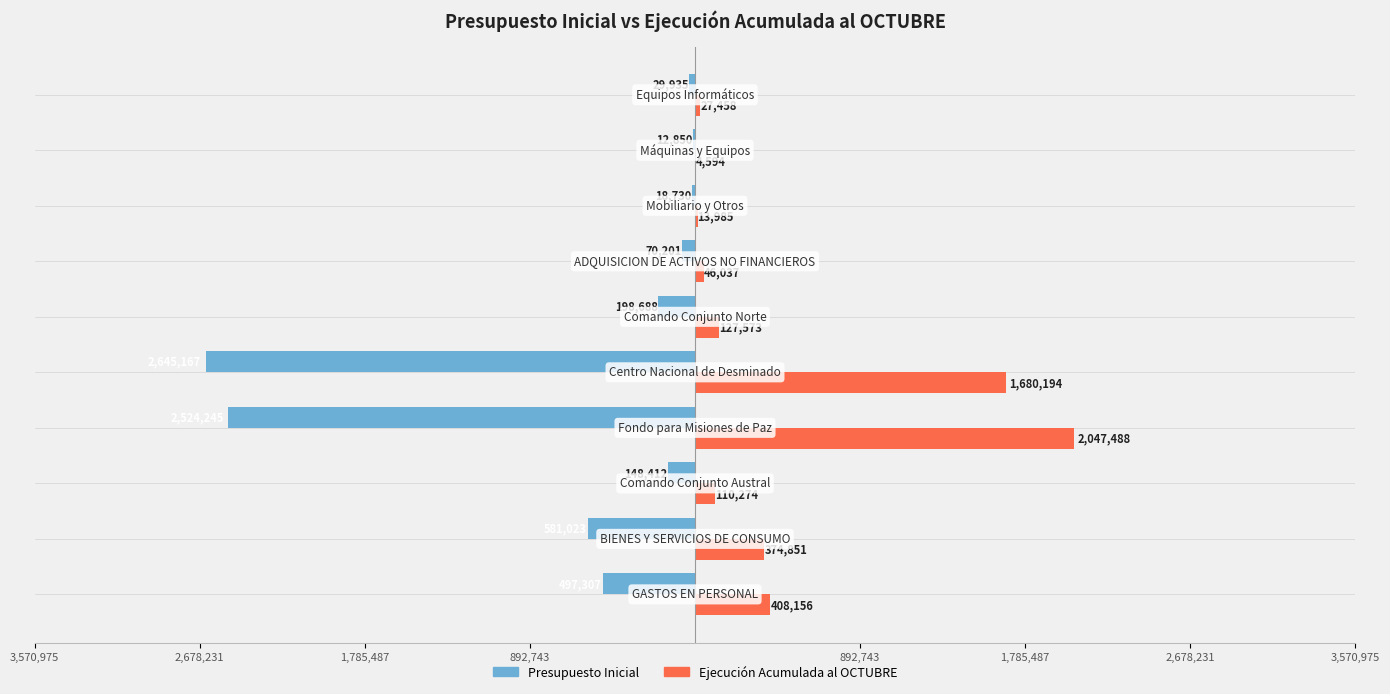

What are all the series names shown in the legend?

Presupuesto Inicial, Ejecución Acumulada al OCTUBRE